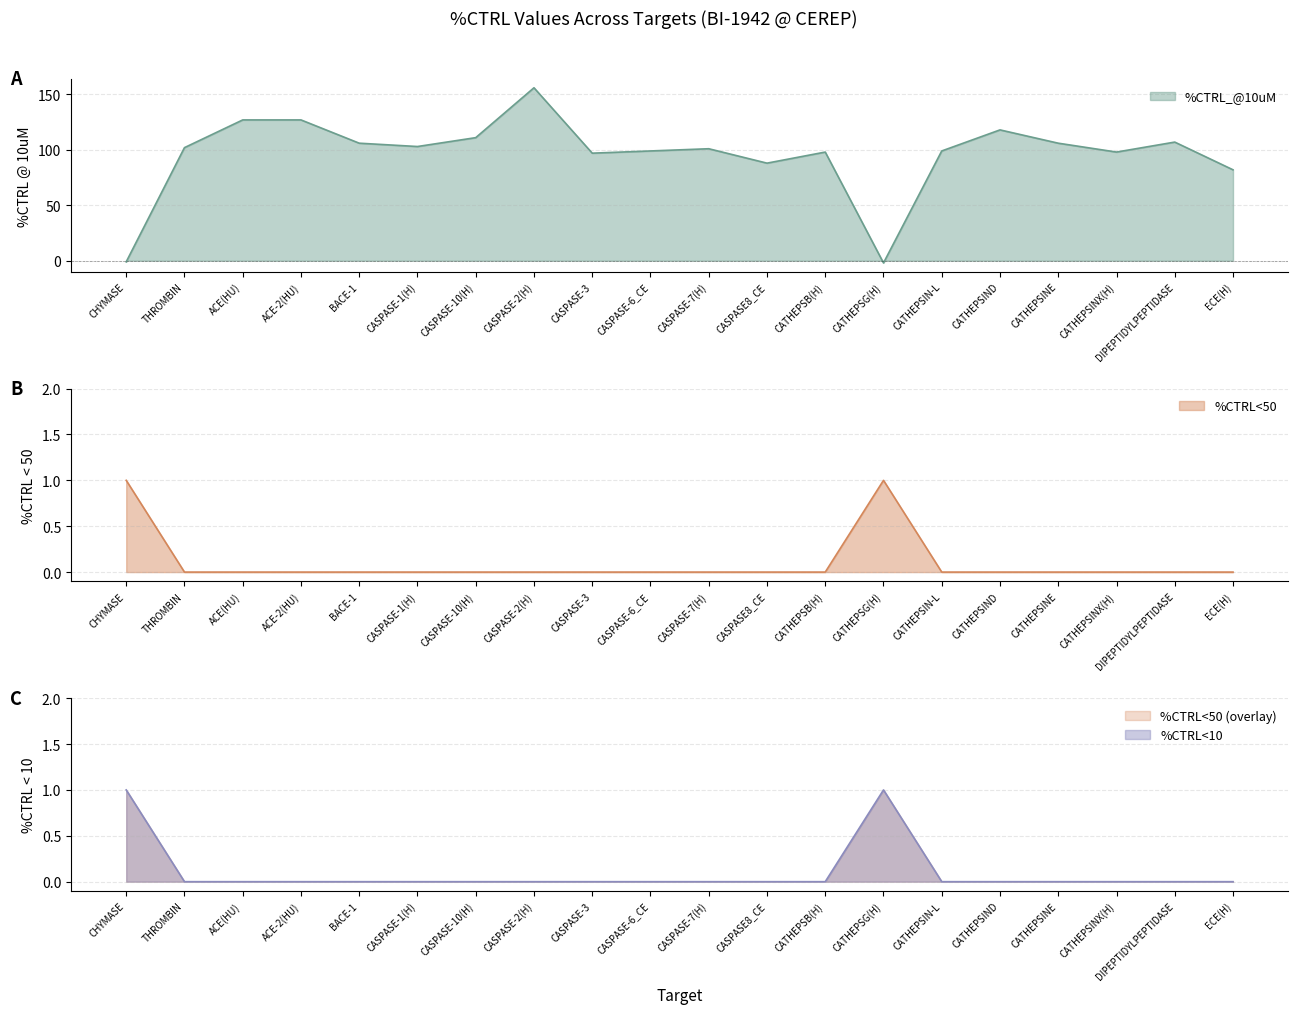

What is the label of the 12th point from the right?

CASPASE-3